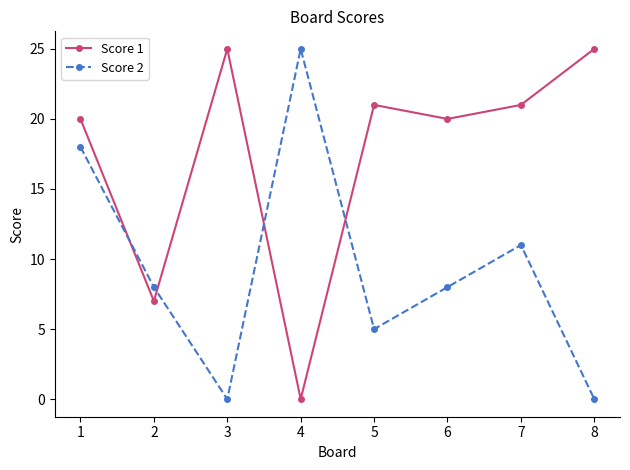

What are all the series names shown in the legend?

Score 1, Score 2